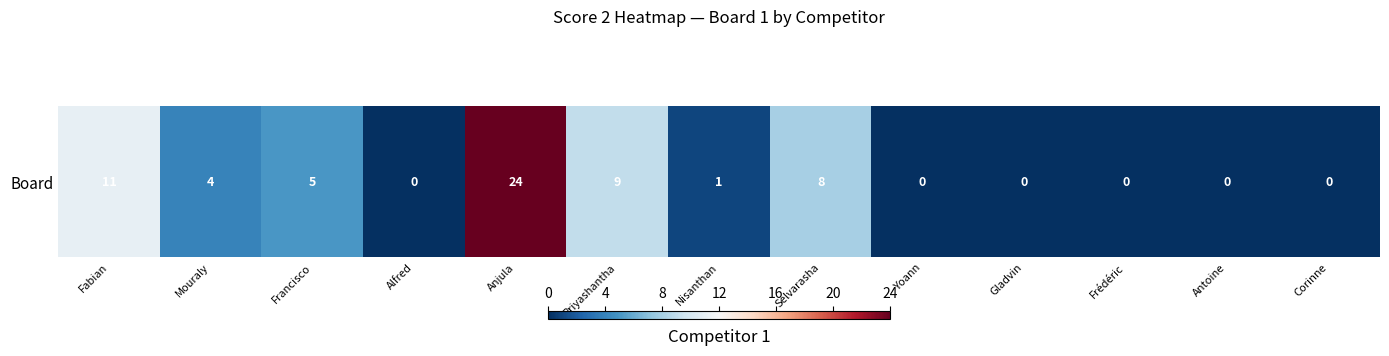

What is the difference between the values at Anjula and Francisco?

19